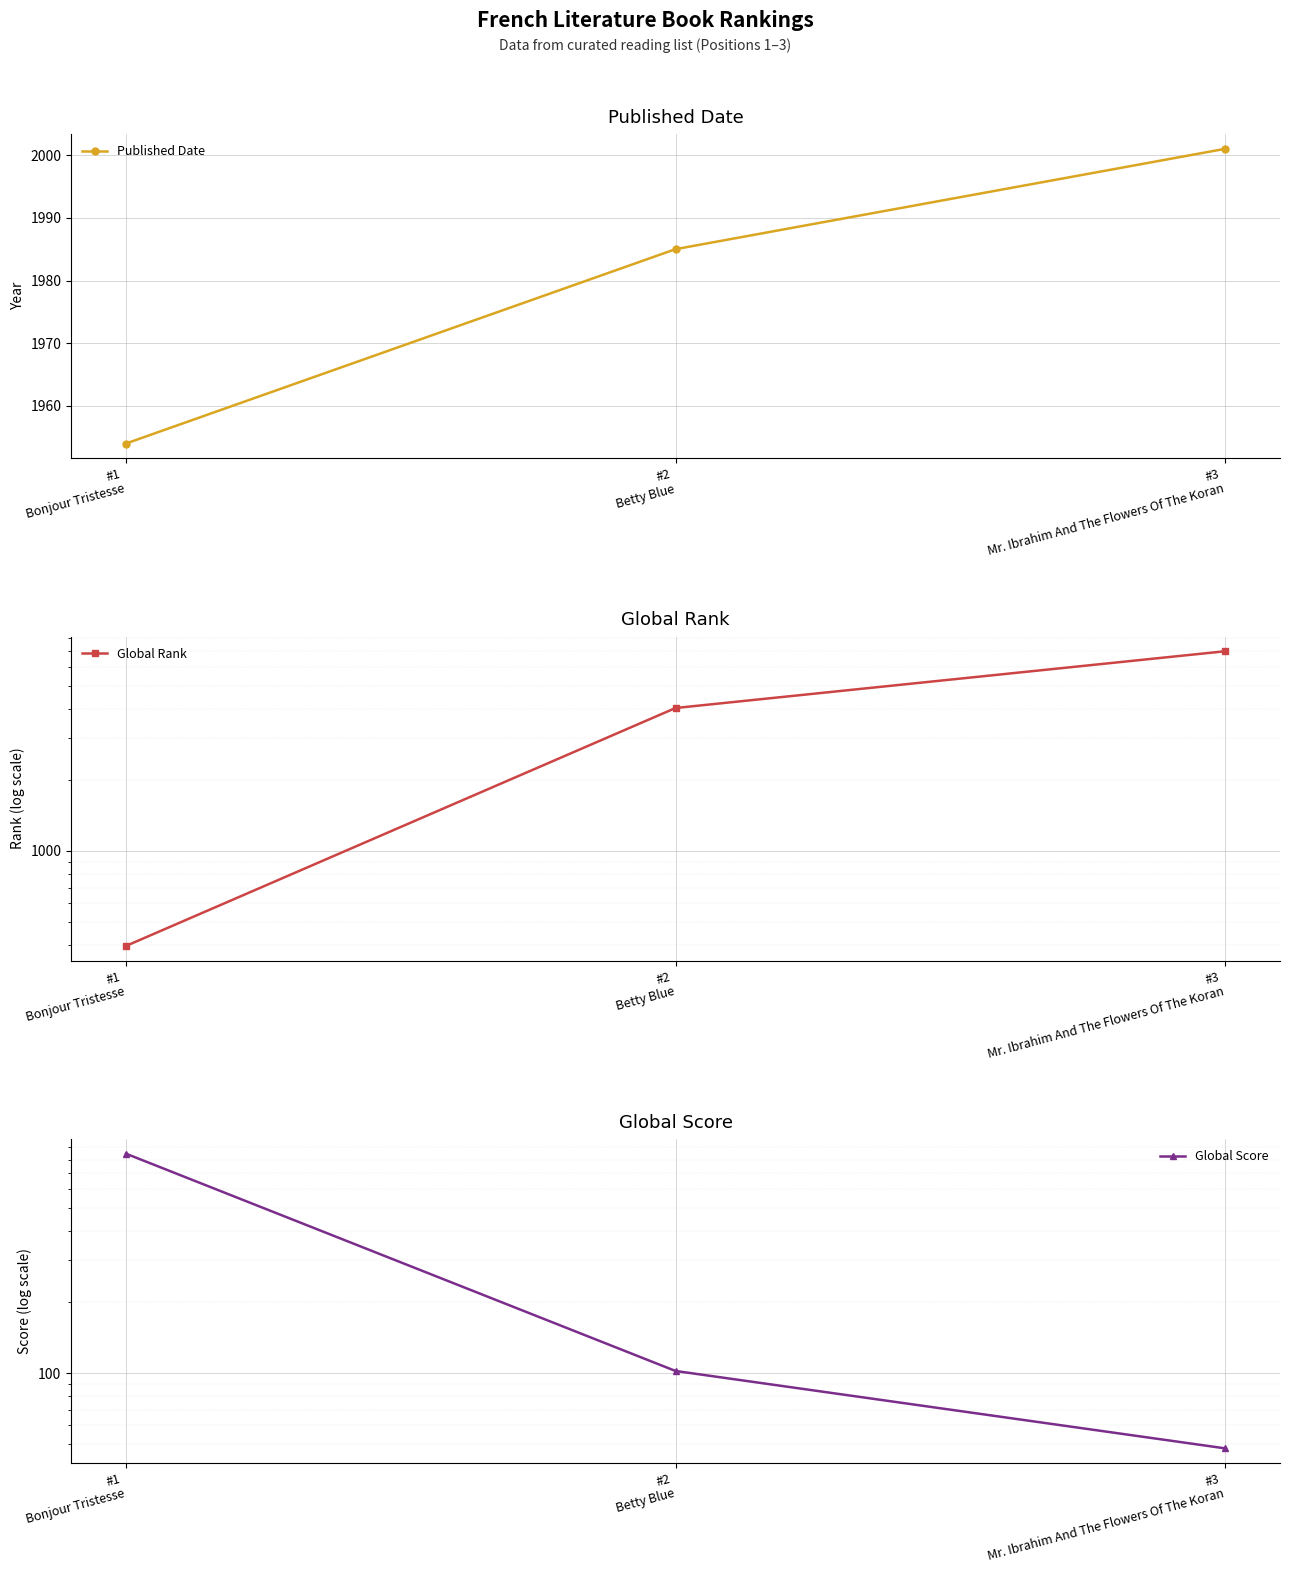

How many lines are shown in the chart?

3